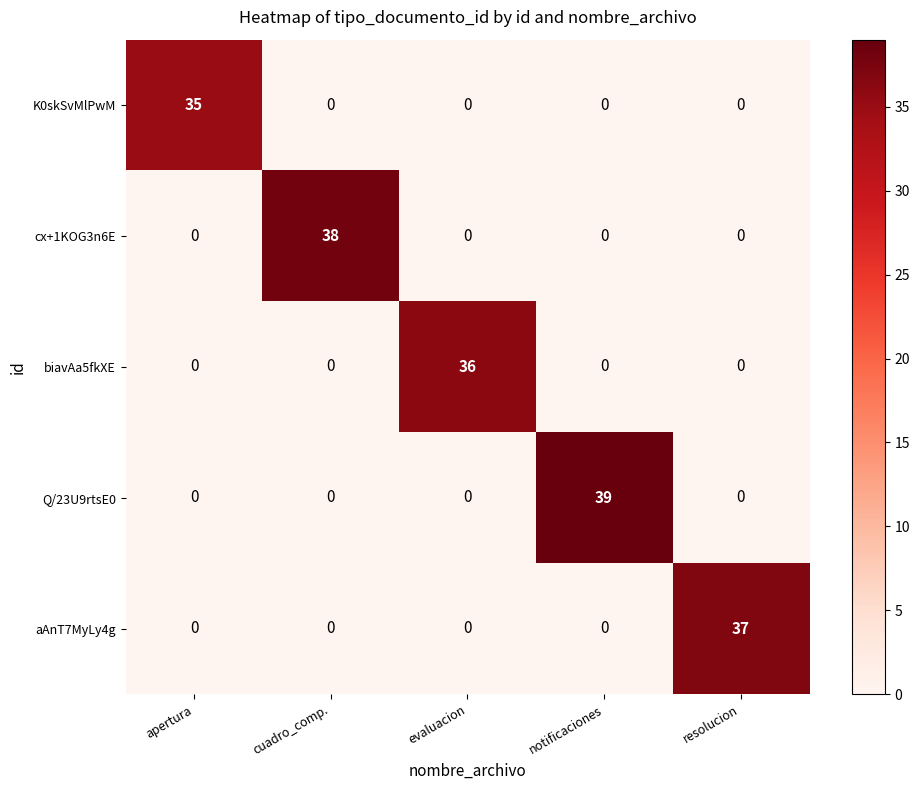

The cx+1KOG3n6E series shows 38 at cuadro_comp.. True or false?

True